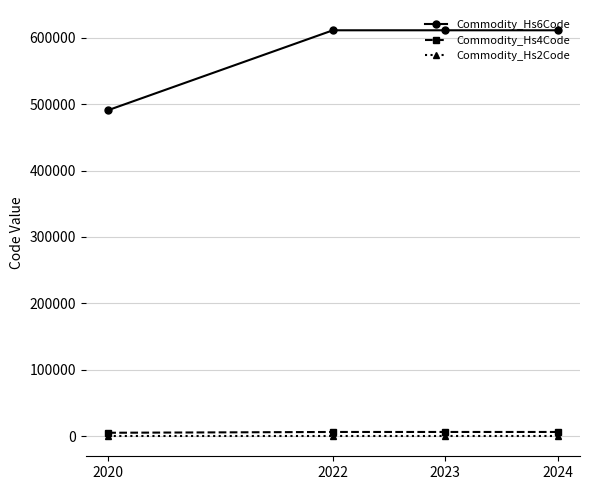

The value of Commodity_Hs2Code at 2024 is 61. True or false?

True